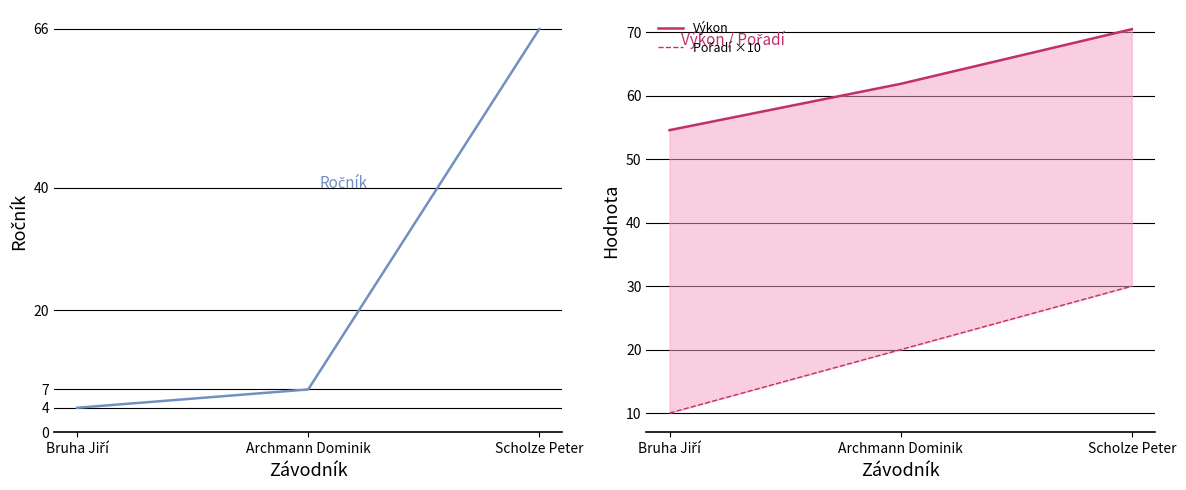

Which category has the lowest value across all series?

Bruha Jiří